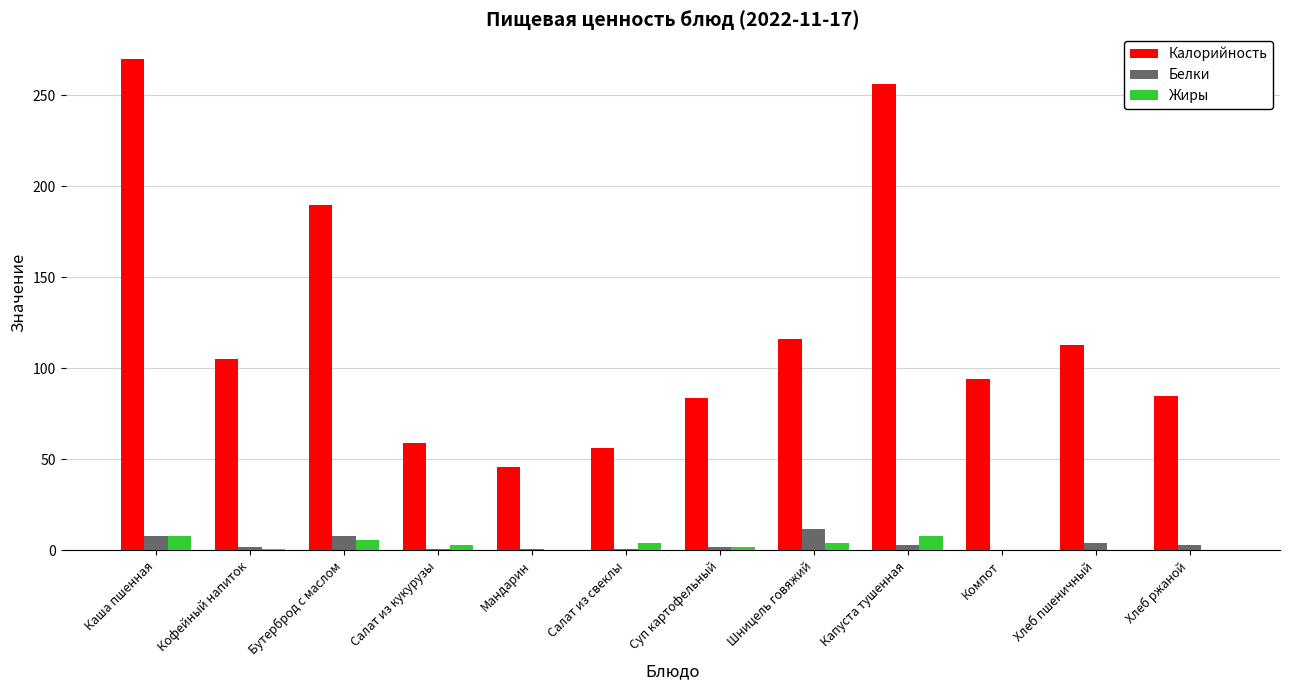

At which label does Калорийность first exceed 105?

Каша пшенная